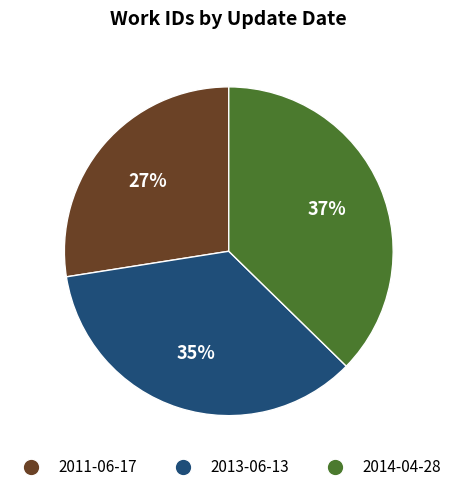

To the nearest percent, what is the difference between the 2011-06-17 and 2013-06-13 slice percentages?

8%